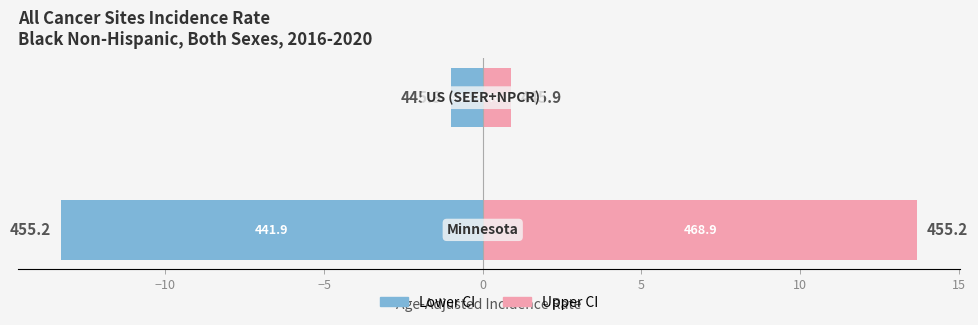

Read the Rate above mean (Upper CI span) value at −15.

13.7